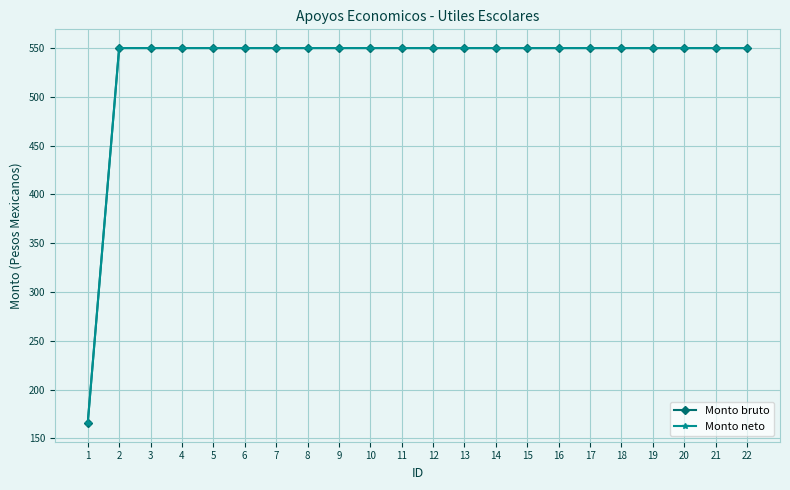

What is the value of the Monto neto point at the 4th from the left?

550.0